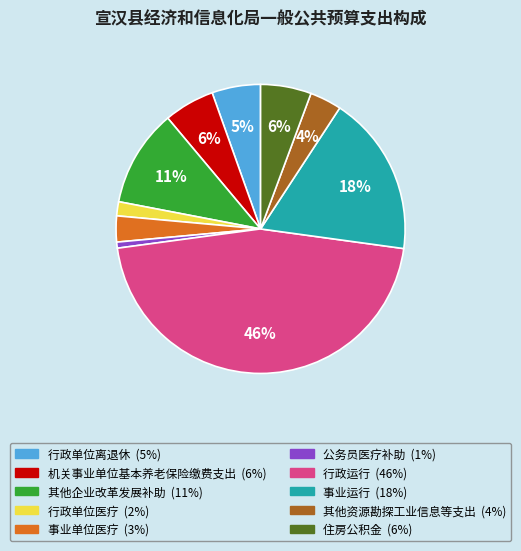

Is it true that 行政单位医疗 is 9% of the pie?

False